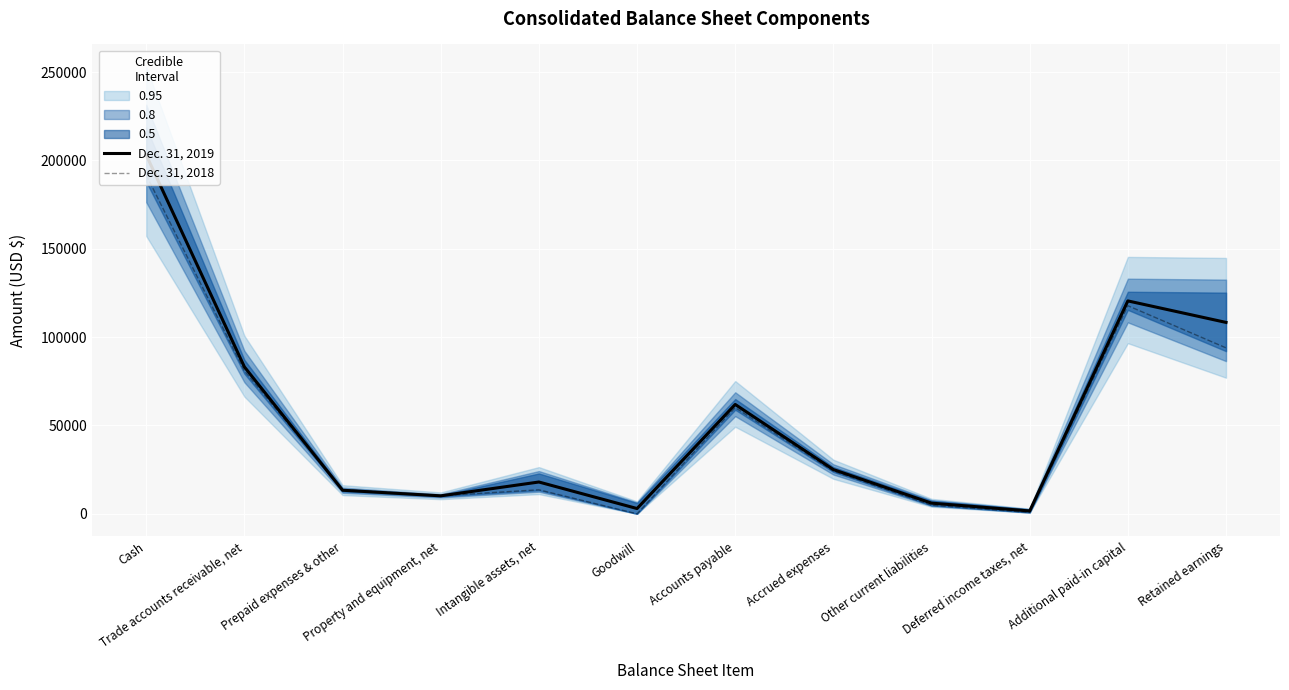

Between Deferred income taxes, net and Retained earnings, which series saw the biggest shift?

Dec. 31, 2019